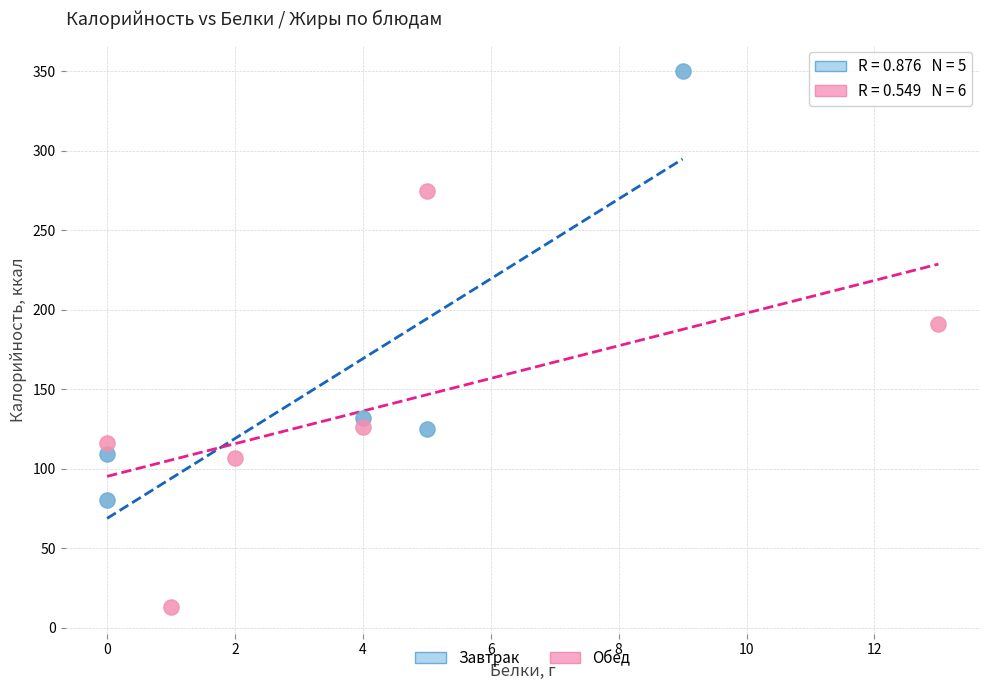

Which series reaches the maximum Y coordinate?

Завтрак